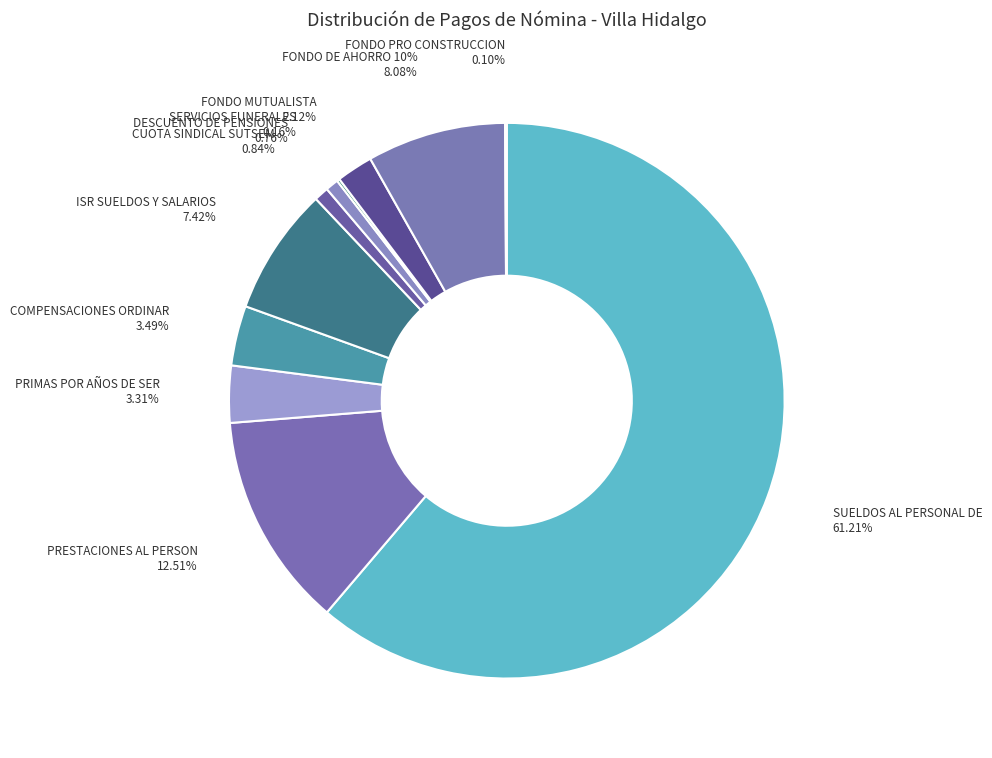

What percentage is the FONDO DE AHORRO 10% slice, to the nearest percent?

8%